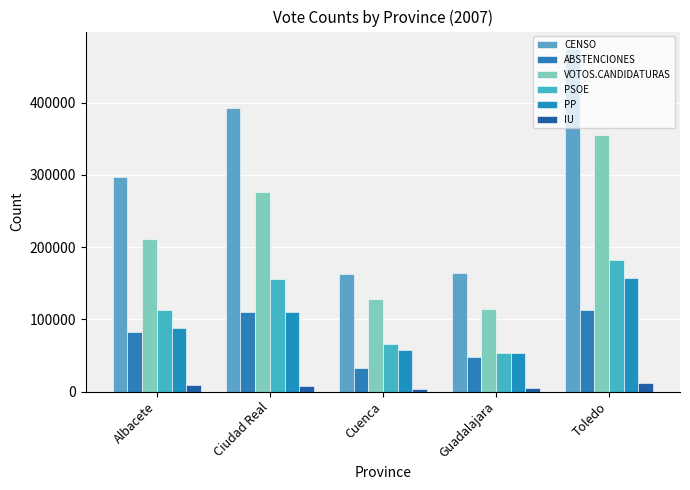

How many data points does each series have?

5